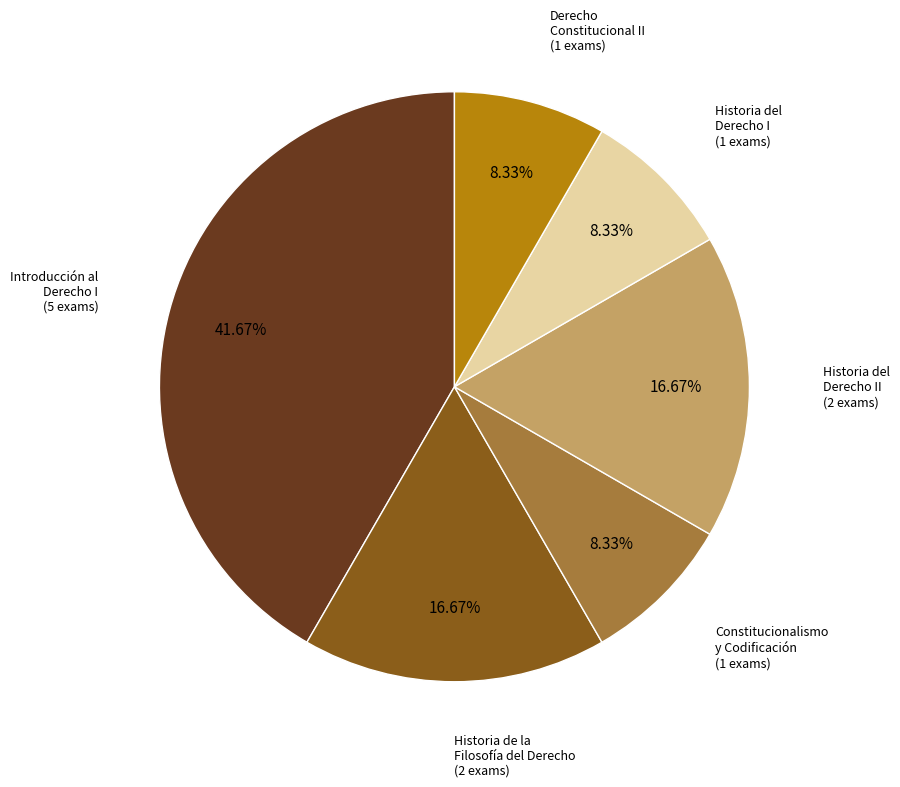

To the nearest percent, what portion does Constitucionalismo y Codificación represent?

8%